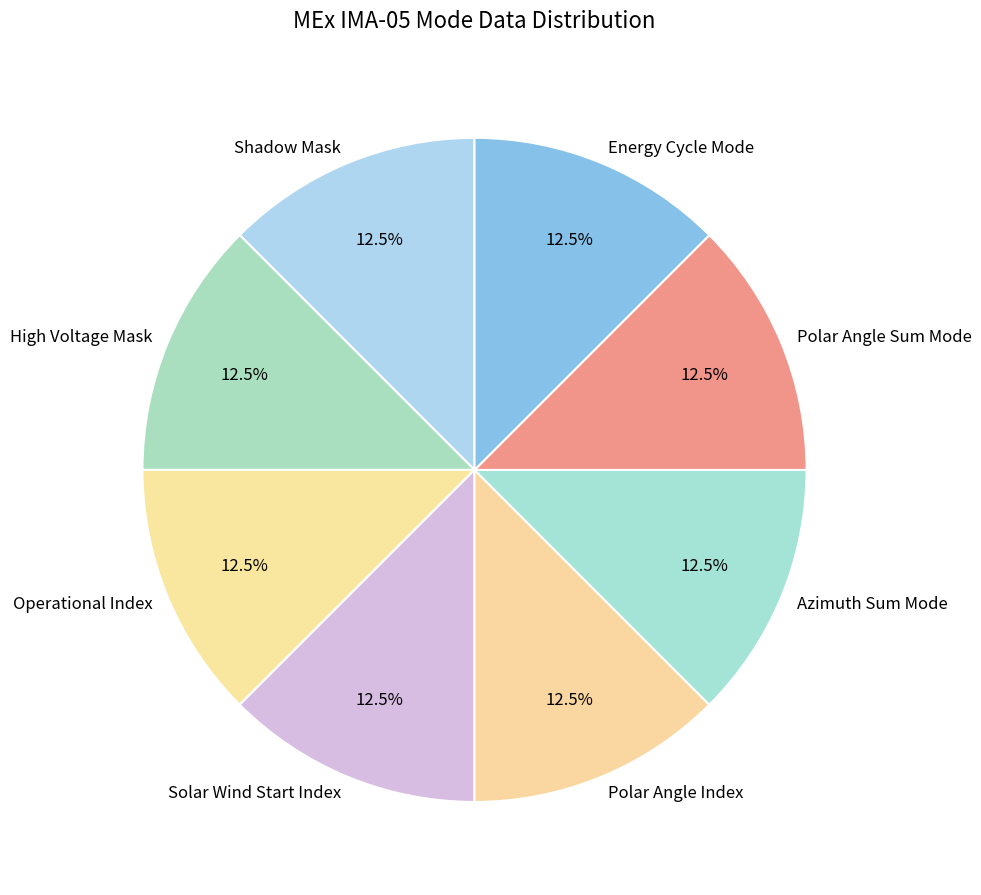

Does Polar Angle Sum Mode represent more than half of the total?

No